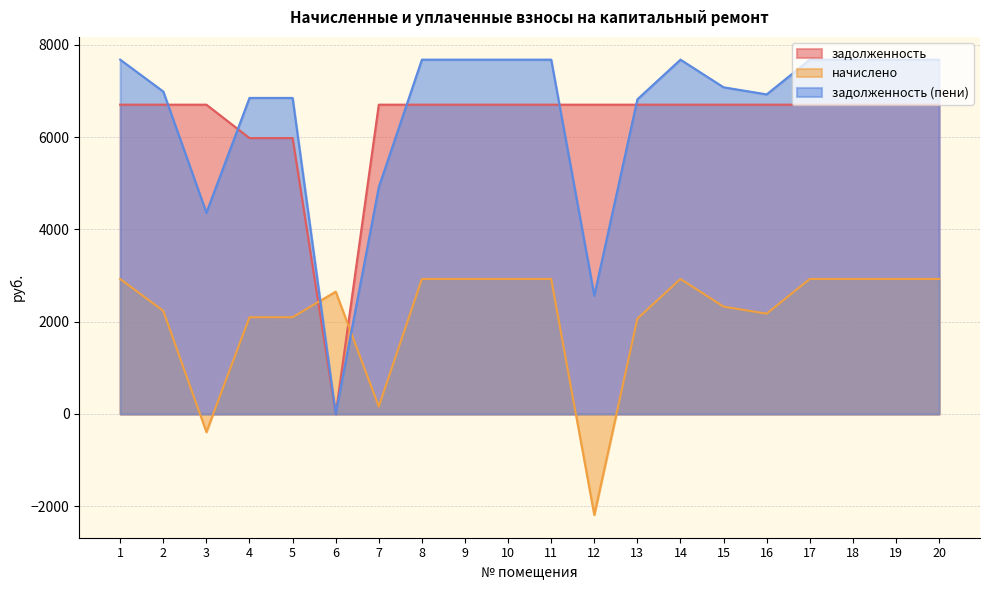

Does the chart have visible grid lines?

Yes